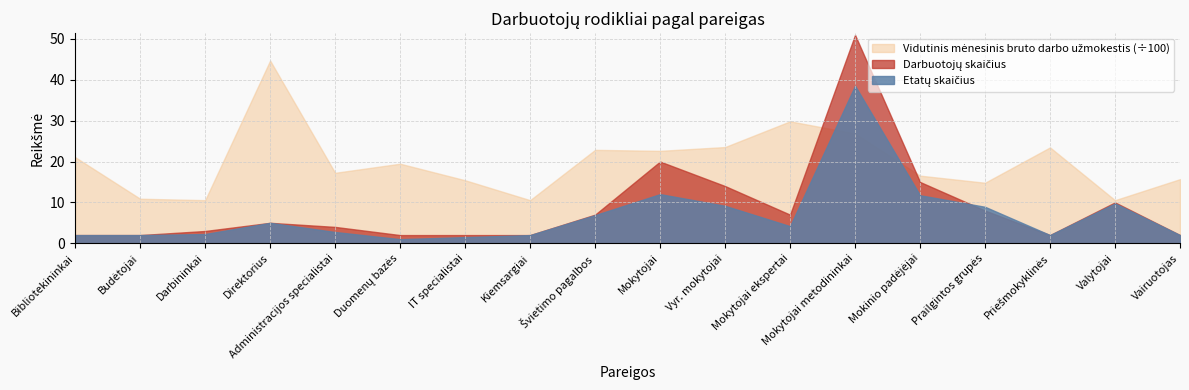

How many data points does each series have?

18